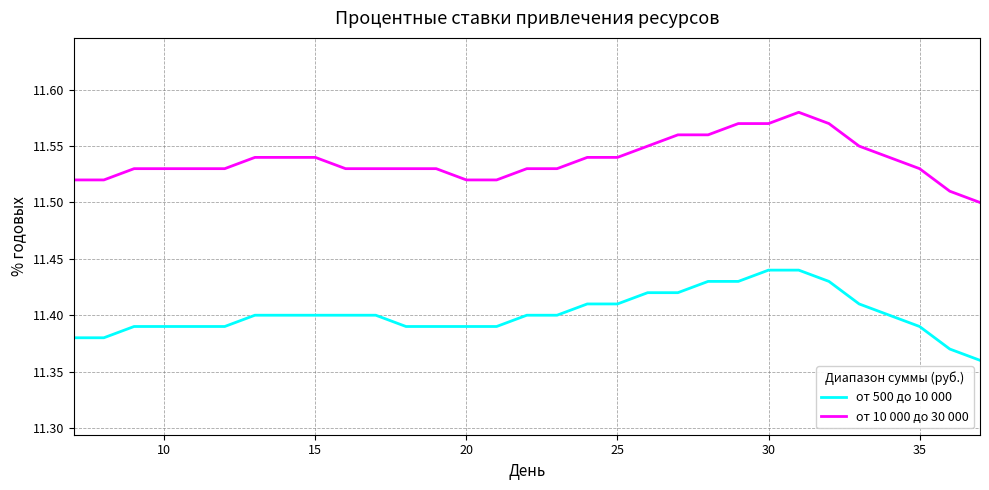

True or false: от 500 до 10 000 and от 10 000 до 30 000 intersect in this chart.

False